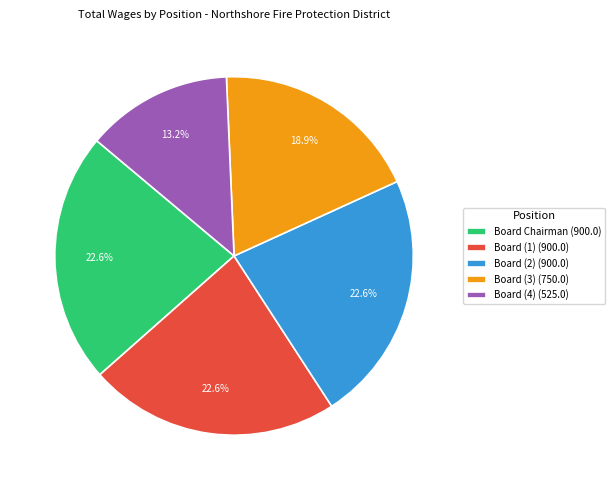

Is there any slice that represents more than half of the pie?

No